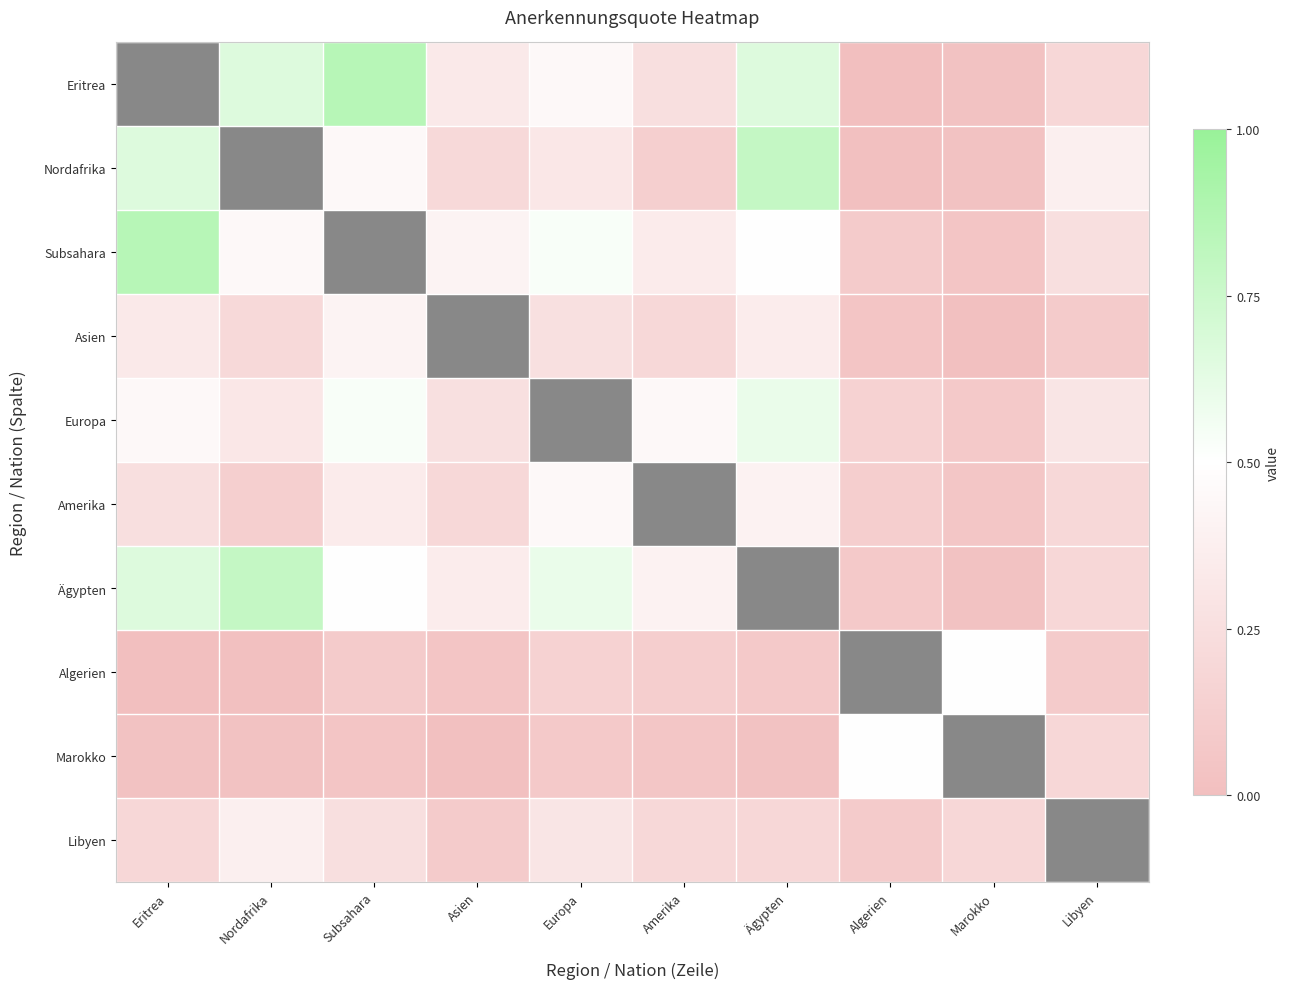

Reading right to left, extract all data points from this chart.

Eritrea: Libyen=0.2	Marokko=0.0	Algerien=0.0	Ägypten=0.7	Amerika=0.2	Europa=0.5	Asien=0.3	Subsahara=0.9	Nordafrika=0.7	Eritrea=1.0
Nordafrika: Libyen=0.4	Marokko=0.0	Algerien=0.0	Ägypten=0.8	Amerika=0.1	Europa=0.3	Asien=0.2	Subsahara=0.4	Nordafrika=1.0	Eritrea=0.7
Subsahara: Libyen=0.2	Marokko=0.1	Algerien=0.1	Ägypten=0.5	Amerika=0.3	Europa=0.5	Asien=0.4	Subsahara=1.0	Nordafrika=0.4	Eritrea=0.9
Asien: Libyen=0.1	Marokko=0.0	Algerien=0.1	Ägypten=0.4	Amerika=0.2	Europa=0.3	Asien=1.0	Subsahara=0.4	Nordafrika=0.2	Eritrea=0.3
Europa: Libyen=0.3	Marokko=0.1	Algerien=0.1	Ägypten=0.6	Amerika=0.5	Europa=1.0	Asien=0.3	Subsahara=0.5	Nordafrika=0.3	Eritrea=0.5
Amerika: Libyen=0.2	Marokko=0.1	Algerien=0.1	Ägypten=0.4	Amerika=1.0	Europa=0.5	Asien=0.2	Subsahara=0.3	Nordafrika=0.1	Eritrea=0.2
Ägypten: Libyen=0.2	Marokko=0.0	Algerien=0.1	Ägypten=1.0	Amerika=0.4	Europa=0.6	Asien=0.4	Subsahara=0.5	Nordafrika=0.8	Eritrea=0.7
Algerien: Libyen=0.1	Marokko=0.5	Algerien=1.0	Ägypten=0.1	Amerika=0.1	Europa=0.1	Asien=0.1	Subsahara=0.1	Nordafrika=0.0	Eritrea=0.0
Marokko: Libyen=0.2	Marokko=1.0	Algerien=0.5	Ägypten=0.0	Amerika=0.1	Europa=0.1	Asien=0.0	Subsahara=0.1	Nordafrika=0.0	Eritrea=0.0
Libyen: Libyen=1.0	Marokko=0.2	Algerien=0.1	Ägypten=0.2	Amerika=0.2	Europa=0.3	Asien=0.1	Subsahara=0.2	Nordafrika=0.4	Eritrea=0.2